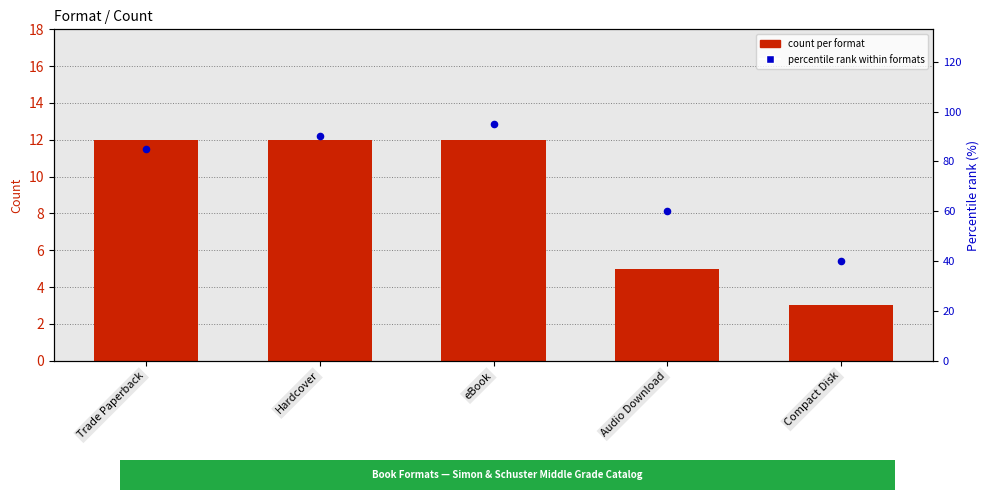

Is the value of percentile rank at Trade Paperback greater than the value of count per format at eBook?

Yes